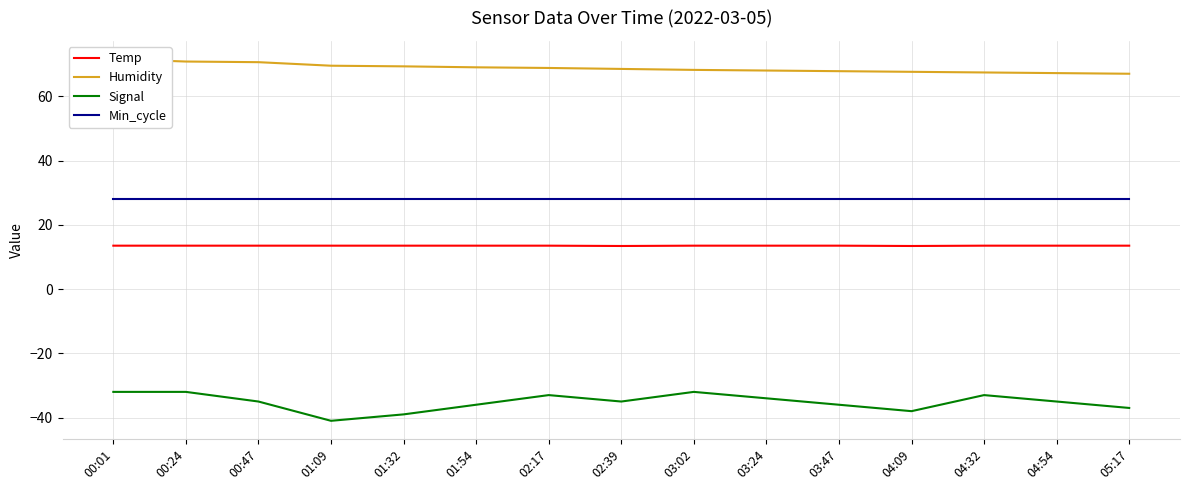

How many lines are shown in the chart?

4